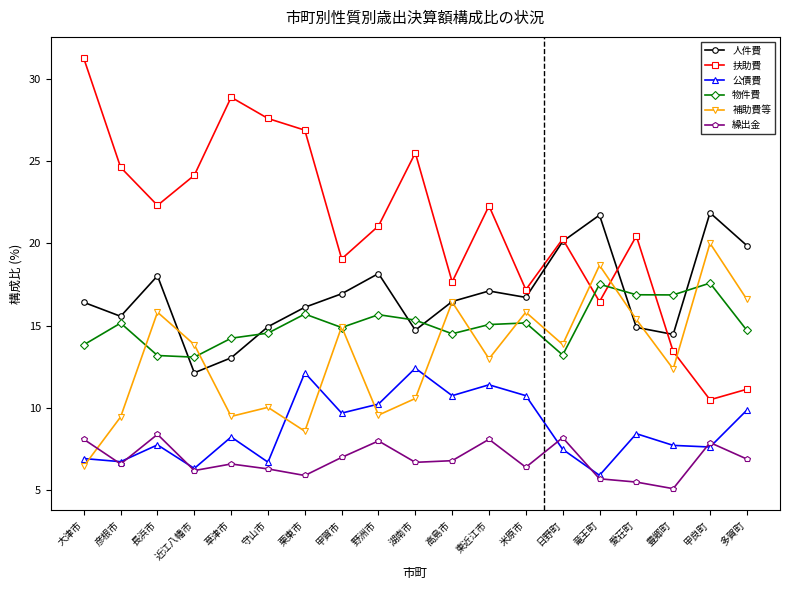

Which category has the lowest value in the 扶助費 series?

甲良町